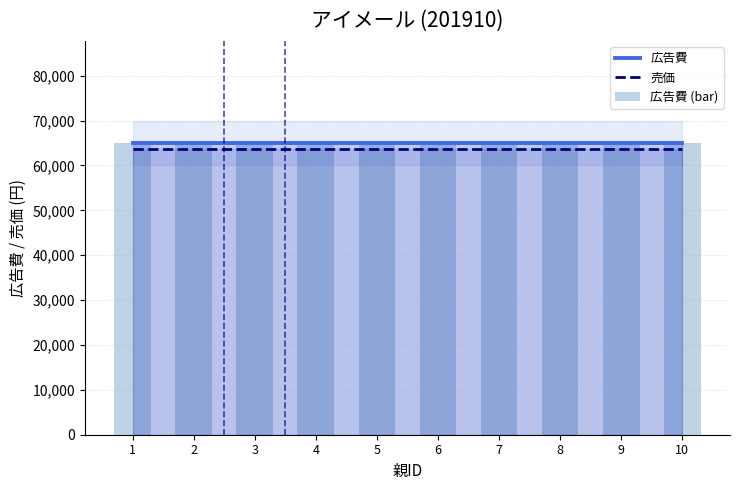

Which category has the highest value across all series?

1